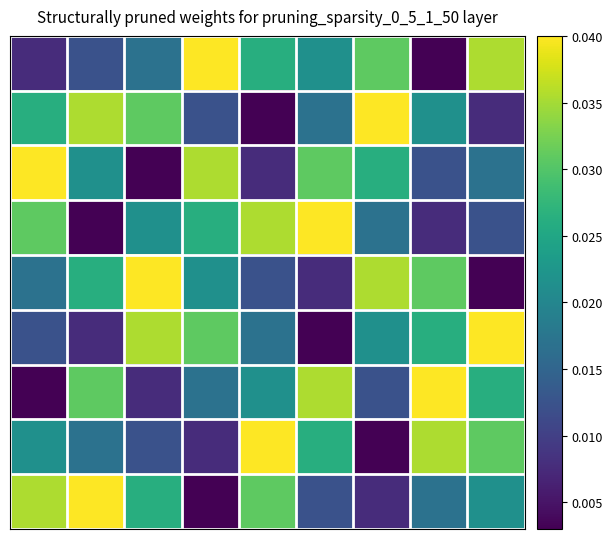

At how many categories does at least one series exceed 0?

9